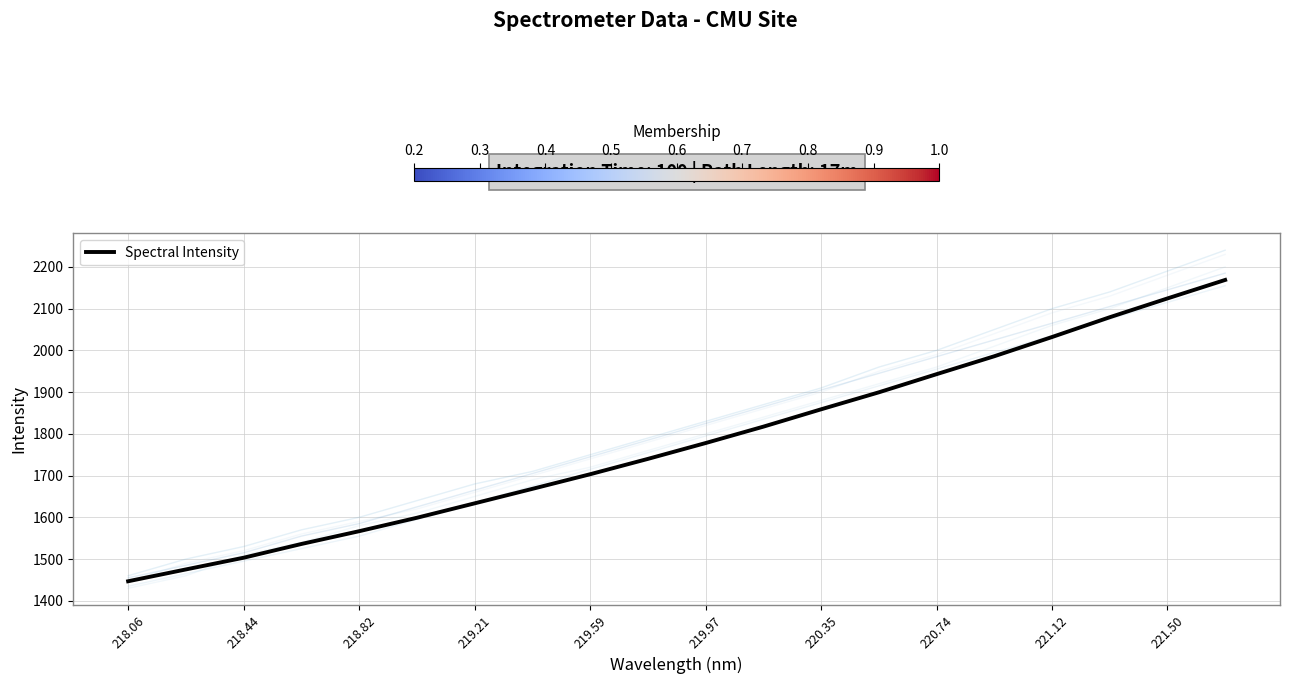

The Spectral Intensity series shows 610.7 at 219.97. True or false?

False